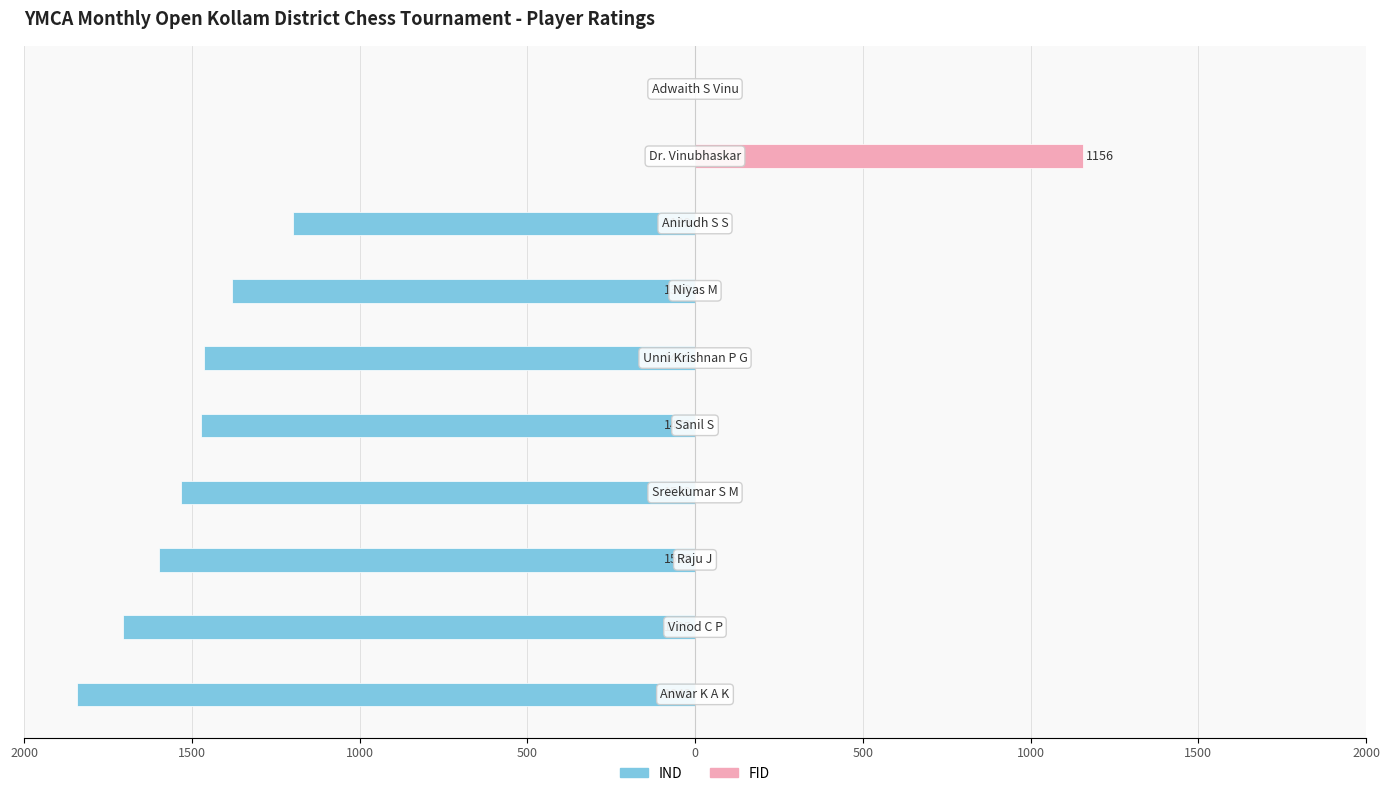

What is the minimum value shown in the chart?

-1842